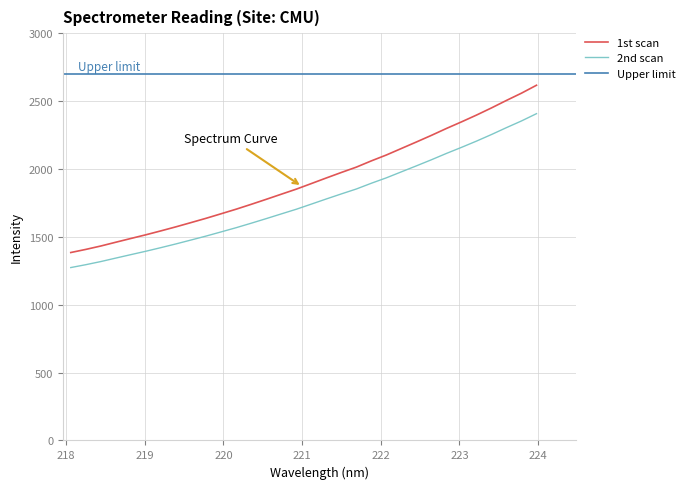

True or false: 1st scan and 2nd scan cross at least once.

False